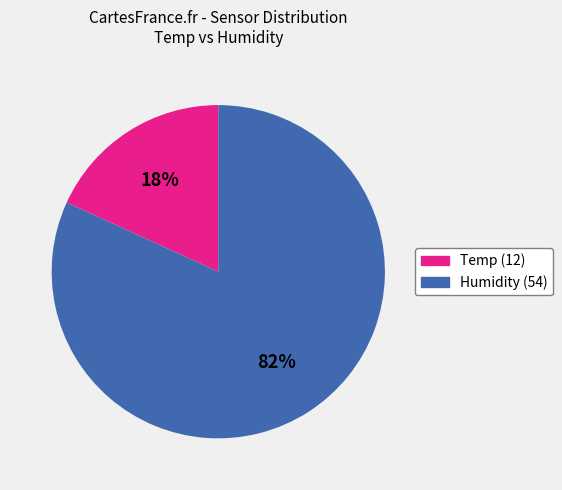

Is there a majority slice in this chart?

Yes